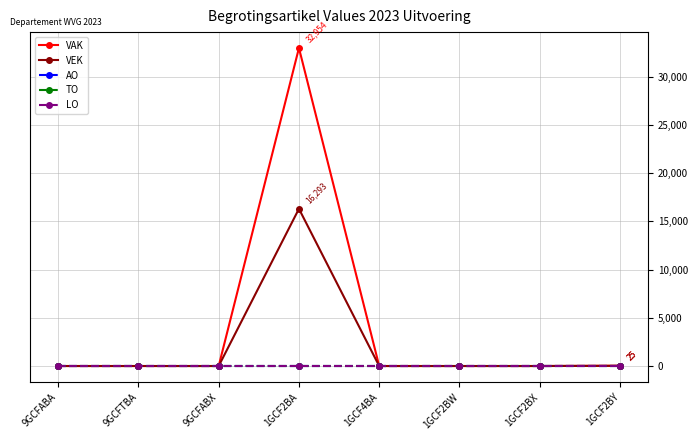

Between 1GCF2BX and 1GCF2BA, which is larger?

1GCF2BA